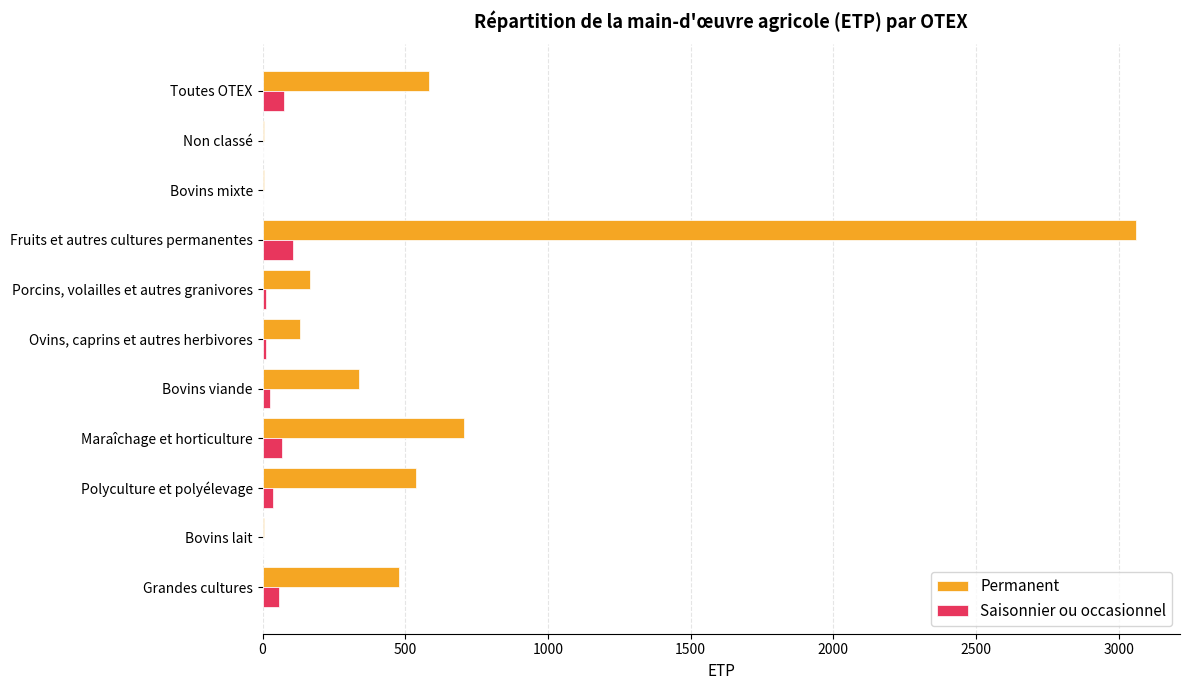

Which category has the highest value in the Permanent series?

Fruits et autres cultures permanentes